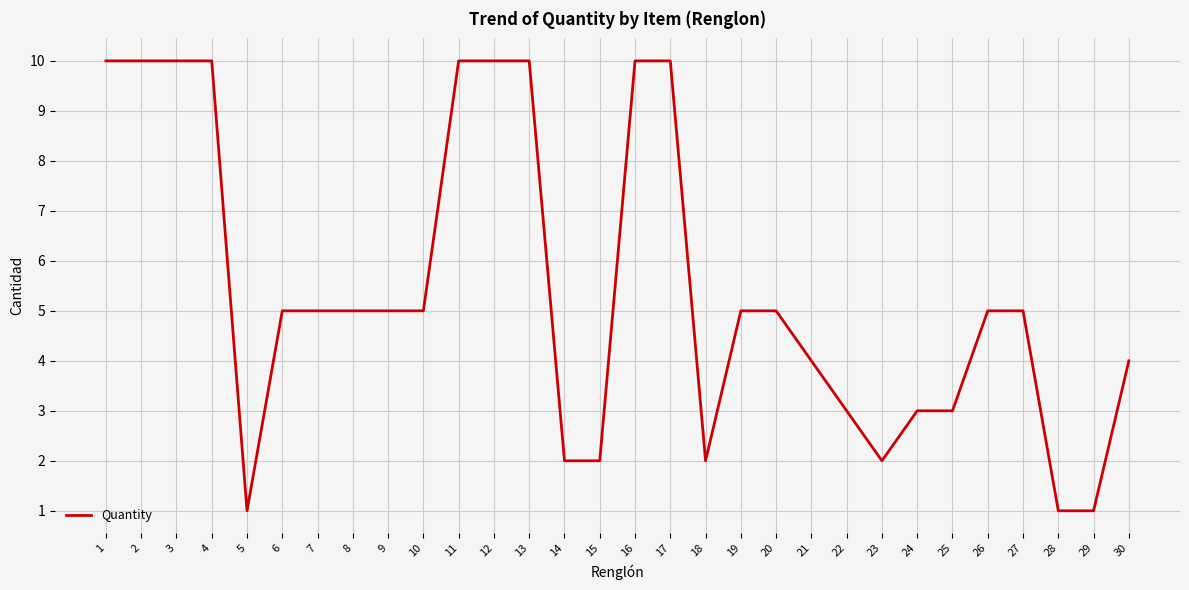

Between 11 and 14, which is larger?

11